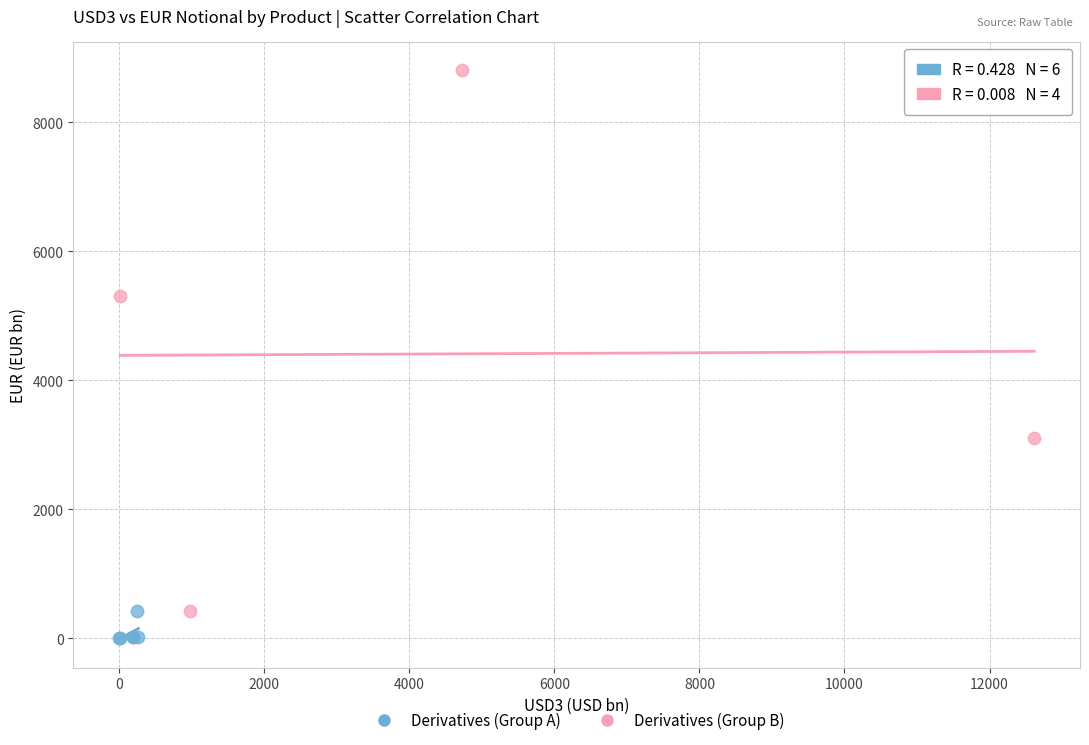

Which series has the widest spread of Y values?

Derivatives (Group B)